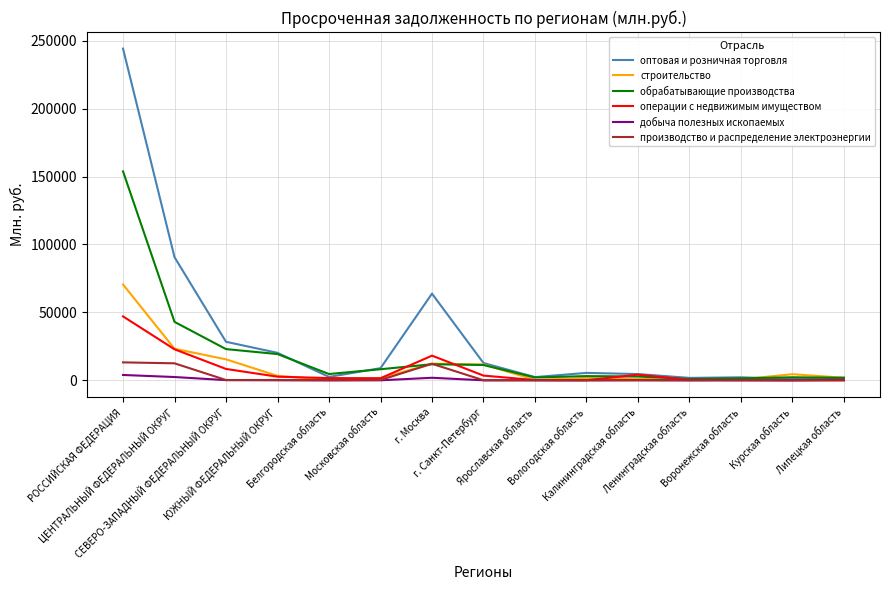

What is the spread (max minus min) of values at г. Санкт-Петербург?

12703